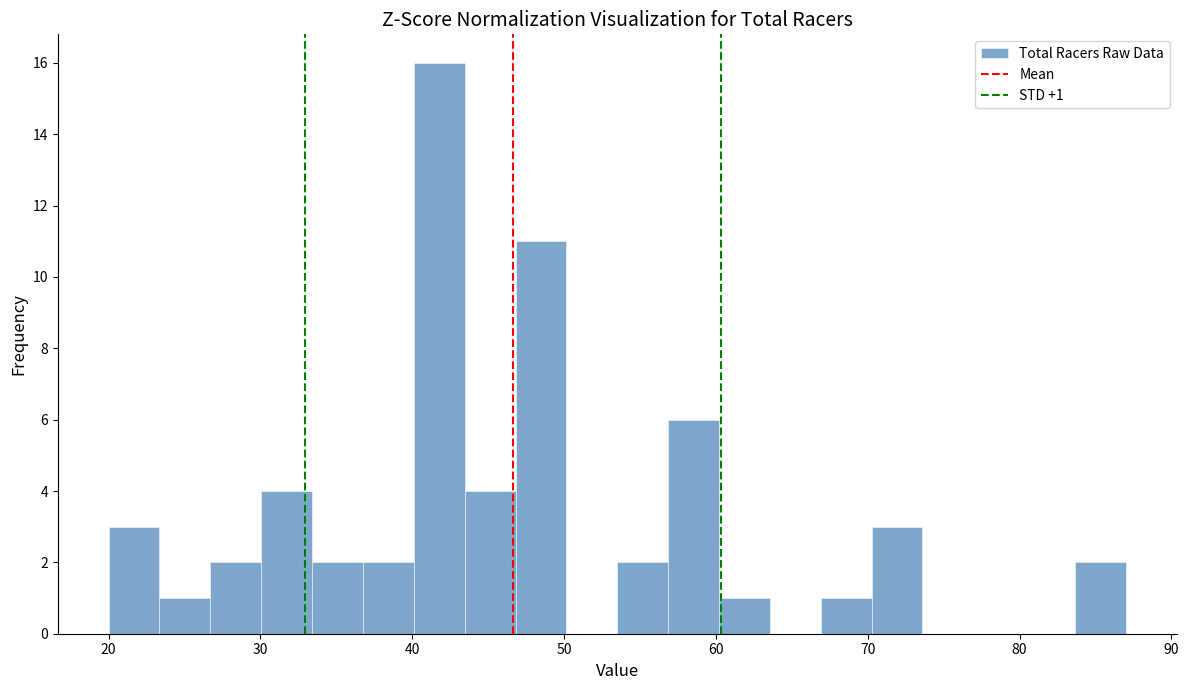

Read against the x-axis, roughly where is the centre of the tallest bar?

42